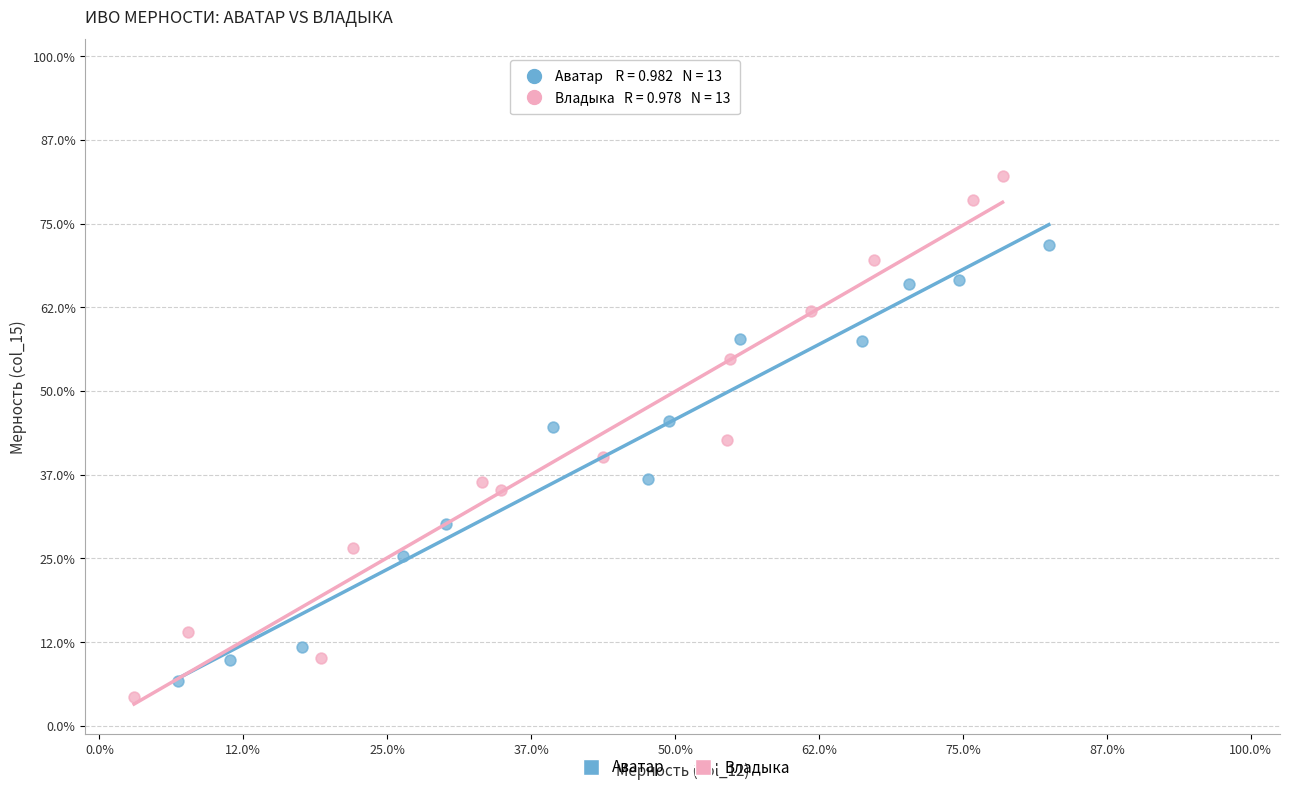

Which series reaches the minimum Y coordinate?

Владыка